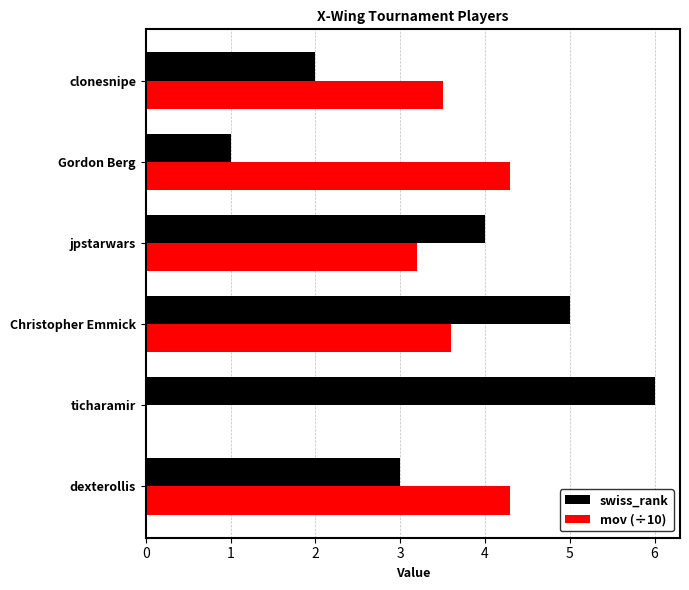

Which series changed the most between dexterollis and ticharamir?

mov (÷10)